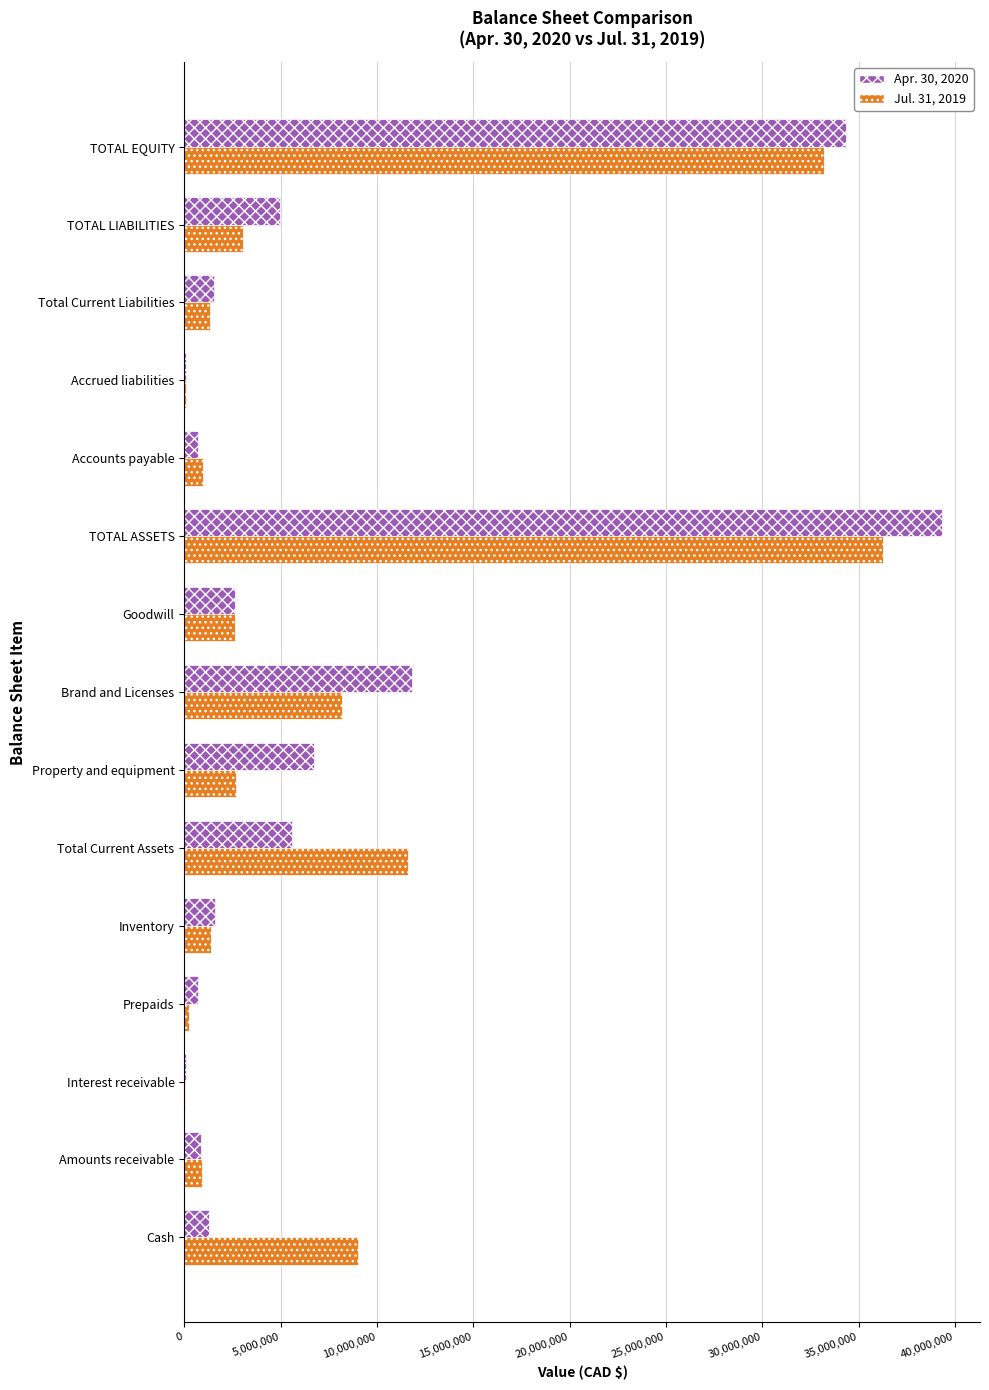

What is the average value of the Apr. 30, 2020 series?

7487454